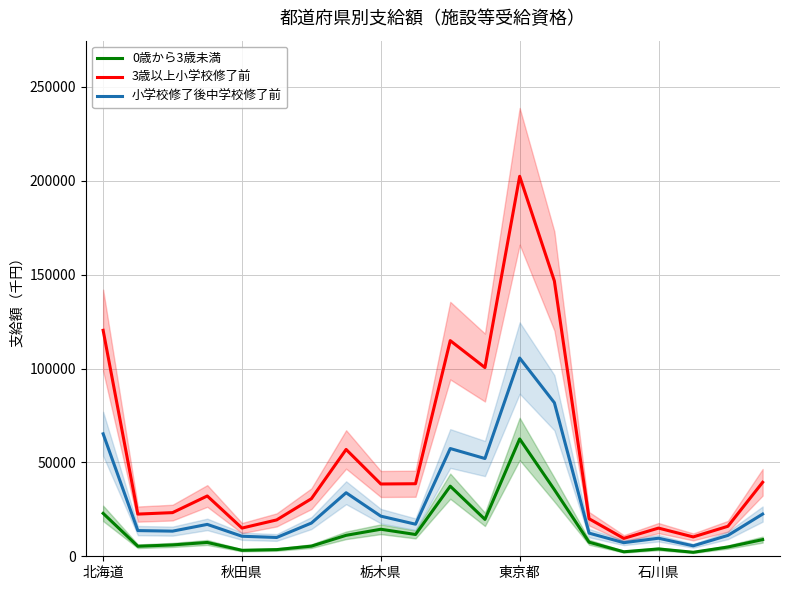

What is the smallest value displayed?

2130